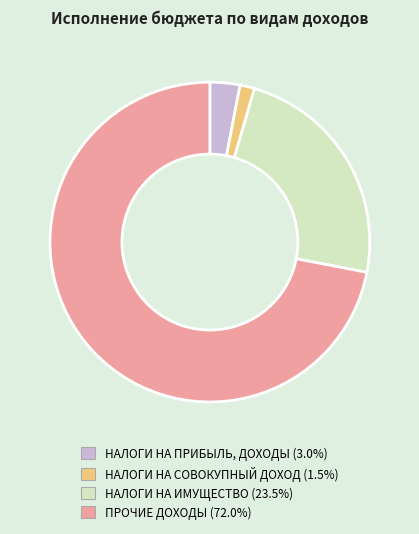

Combined, do НАЛОГИ НА ИМУЩЕСТВО and ПРОЧИЕ ДОХОДЫ account for over 50%?

Yes